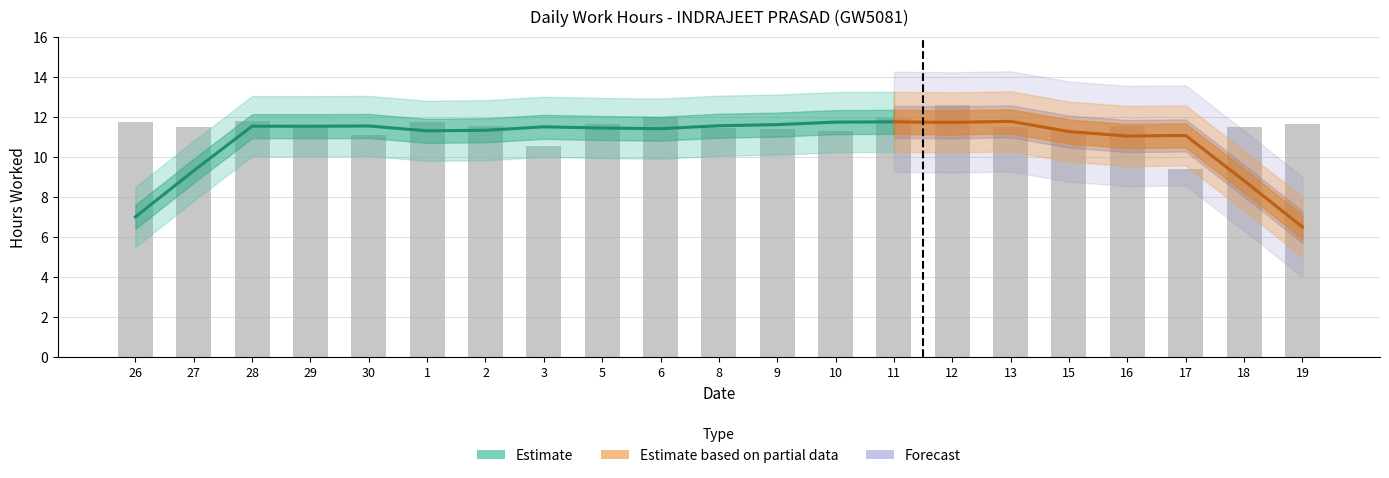

Does the chart contain stacked bars?

No